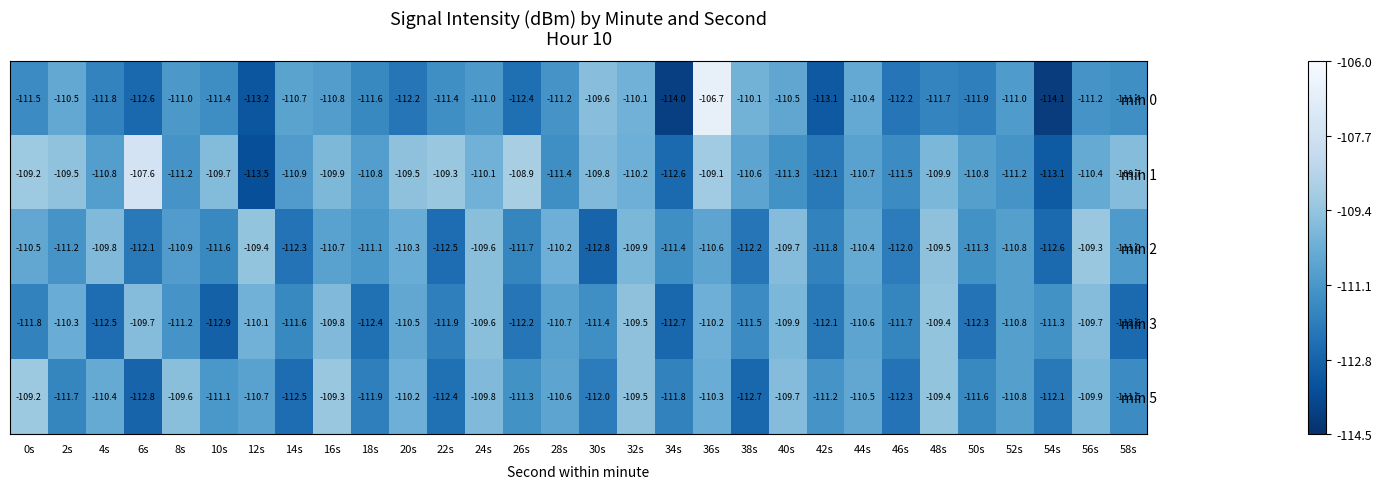

Rank the series by their maximum value, from lowest to highest.

min 3, min 2, min 5, min 1, min 0